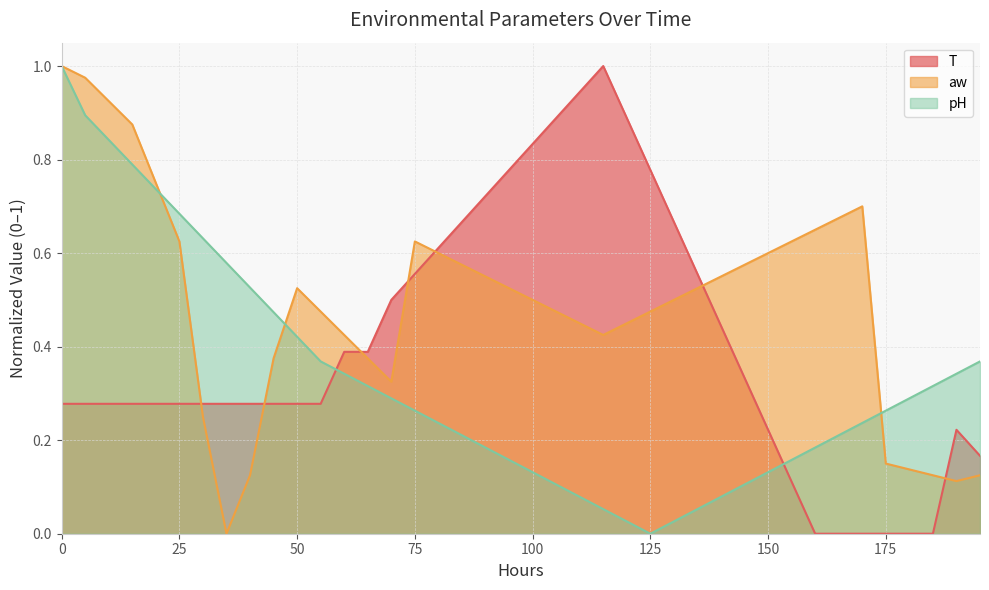

Reading left to right, list all the values displayed in this chart.

pH: 1.0	0.9	0.8	0.8	0.7	0.7	0.6	0.6	0.5	0.5	0.4	0.4	0.3	0.3	0.3	0.3	0.2	0.2	0.2	0.2	0.1	0.1	0.1	0.1	0.0	0.0	0.0	0.1	0.1	0.1	0.1	0.2	0.2	0.2	0.2	0.3	0.3	0.3	0.3	0.4
aw: 1.0	1.0	0.9	0.9	0.8	0.6	0.2	0.0	0.1	0.4	0.5	0.5	0.4	0.4	0.3	0.6	0.6	0.6	0.6	0.5	0.5	0.5	0.5	0.4	0.5	0.5	0.5	0.5	0.6	0.6	0.6	0.6	0.7	0.7	0.7	0.1	0.1	0.1	0.1	0.1
T: 0.3	0.3	0.3	0.3	0.3	0.3	0.3	0.3	0.3	0.3	0.3	0.3	0.4	0.4	0.5	0.6	0.6	0.7	0.7	0.8	0.8	0.9	0.9	1.0	0.9	0.8	0.7	0.6	0.4	0.3	0.2	0.1	0.0	0.0	0.0	0.0	0.0	0.0	0.2	0.2